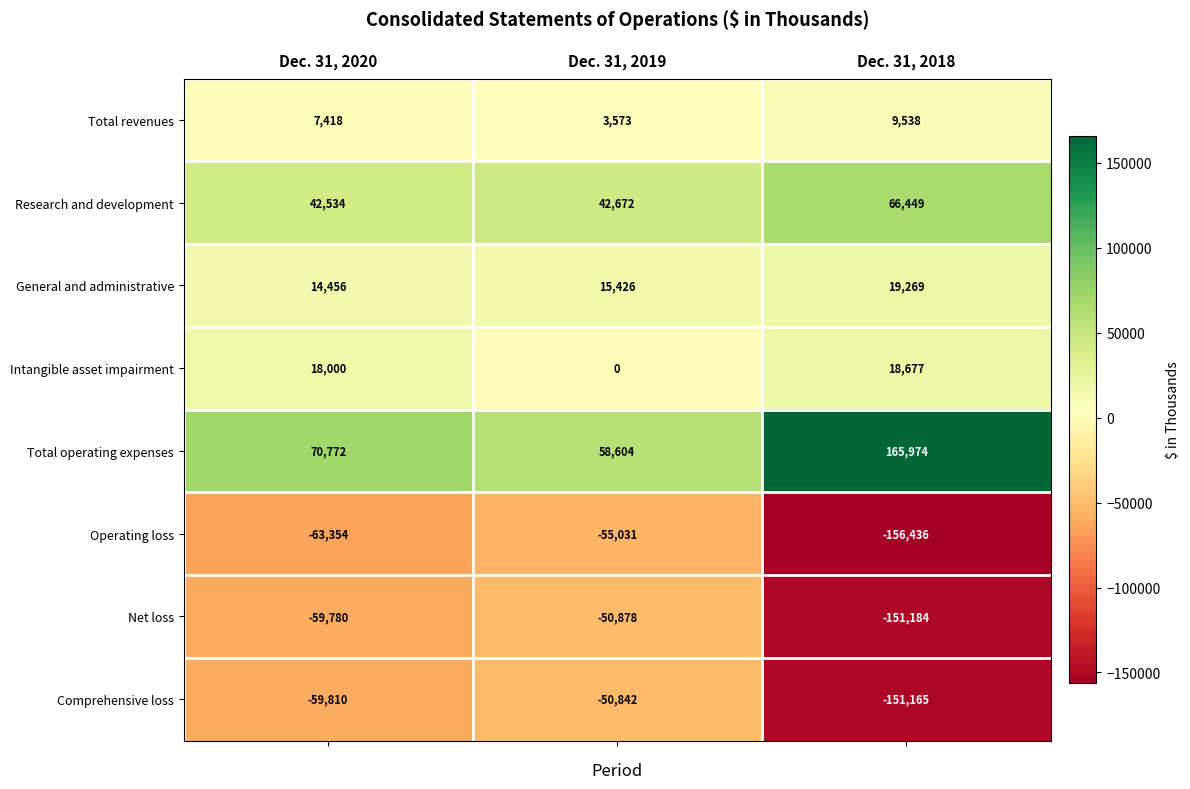

How many data points does each series have?

3